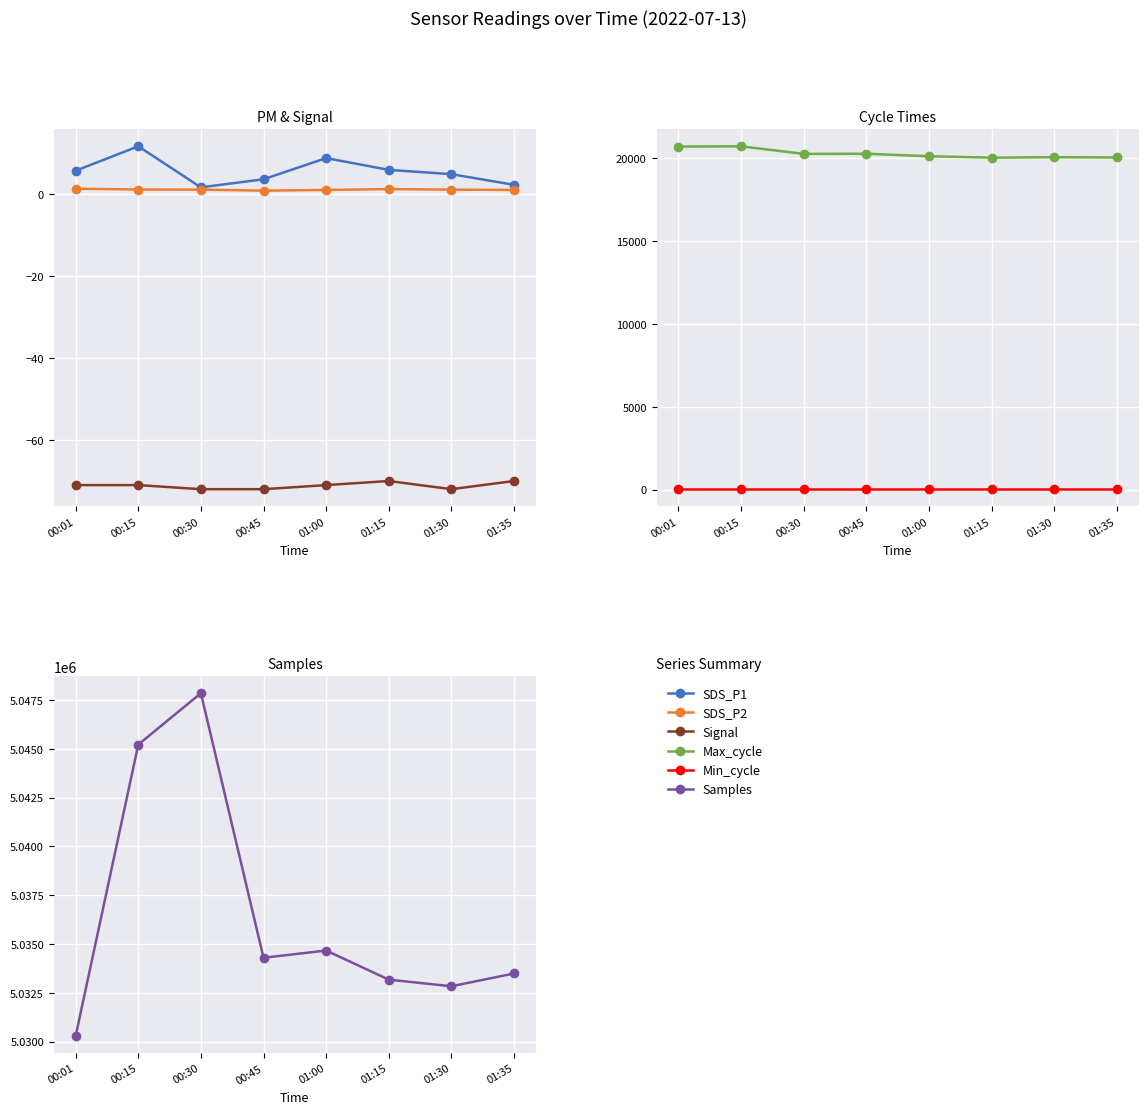

What is the minimum value for SDS_P1?

1.7